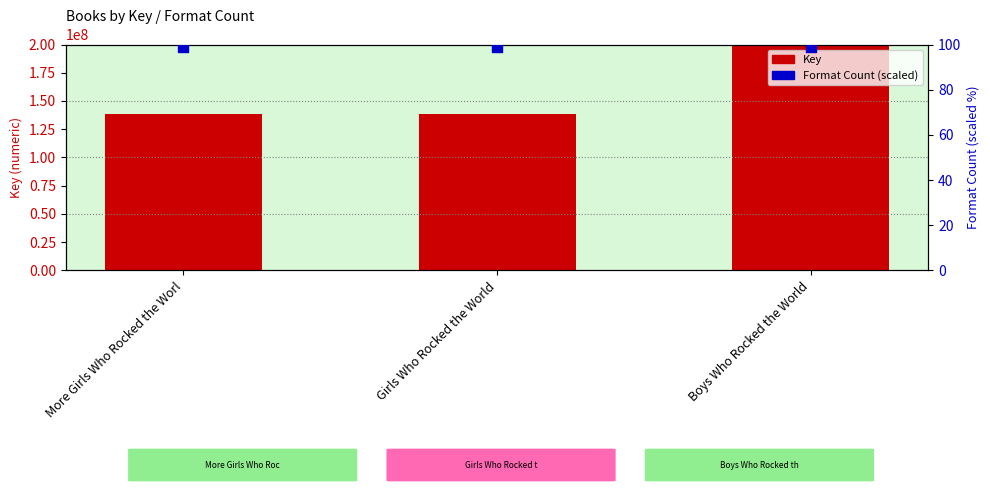

At how many categories does at least one series exceed 29816313?

3